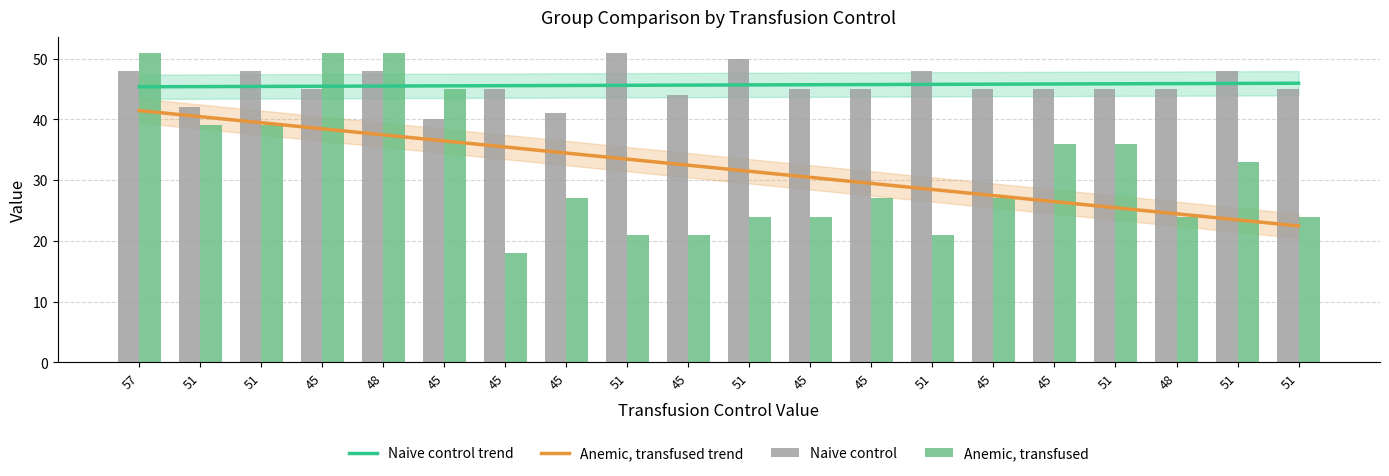

Rank the series by their average value, from lowest to highest.

Anemic, transfused, Naive control